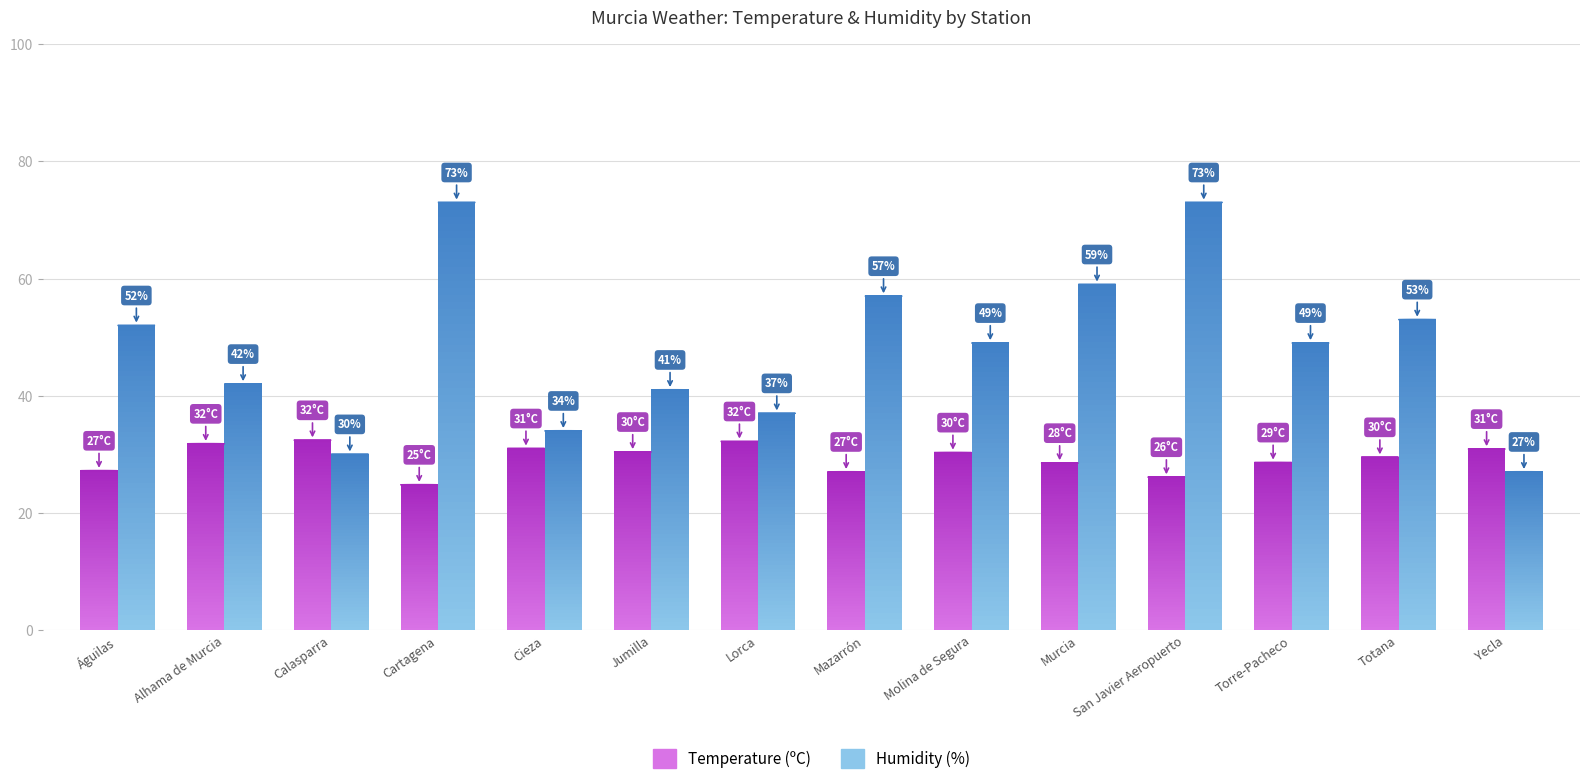

How many groups of bars are there?

14